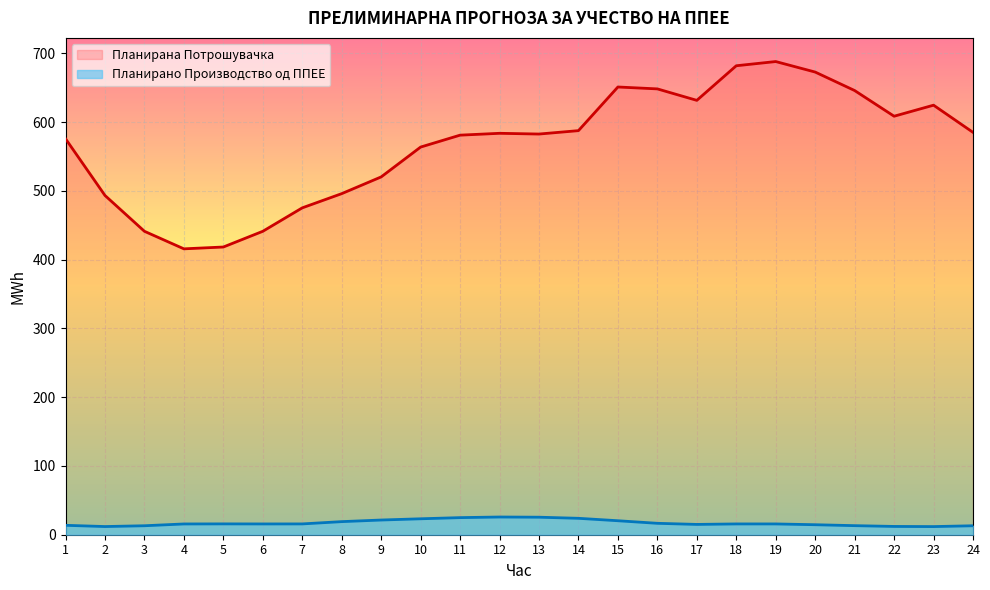

Does the chart display data point markers on the line(s)?

No